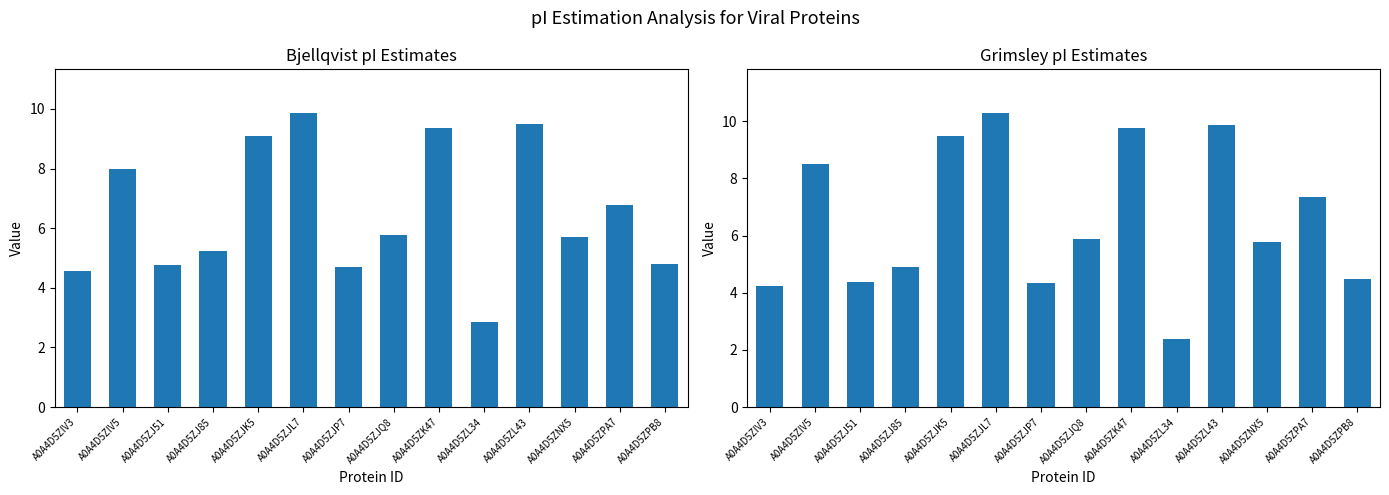

How many data points in Grimsley are less than 5?

6